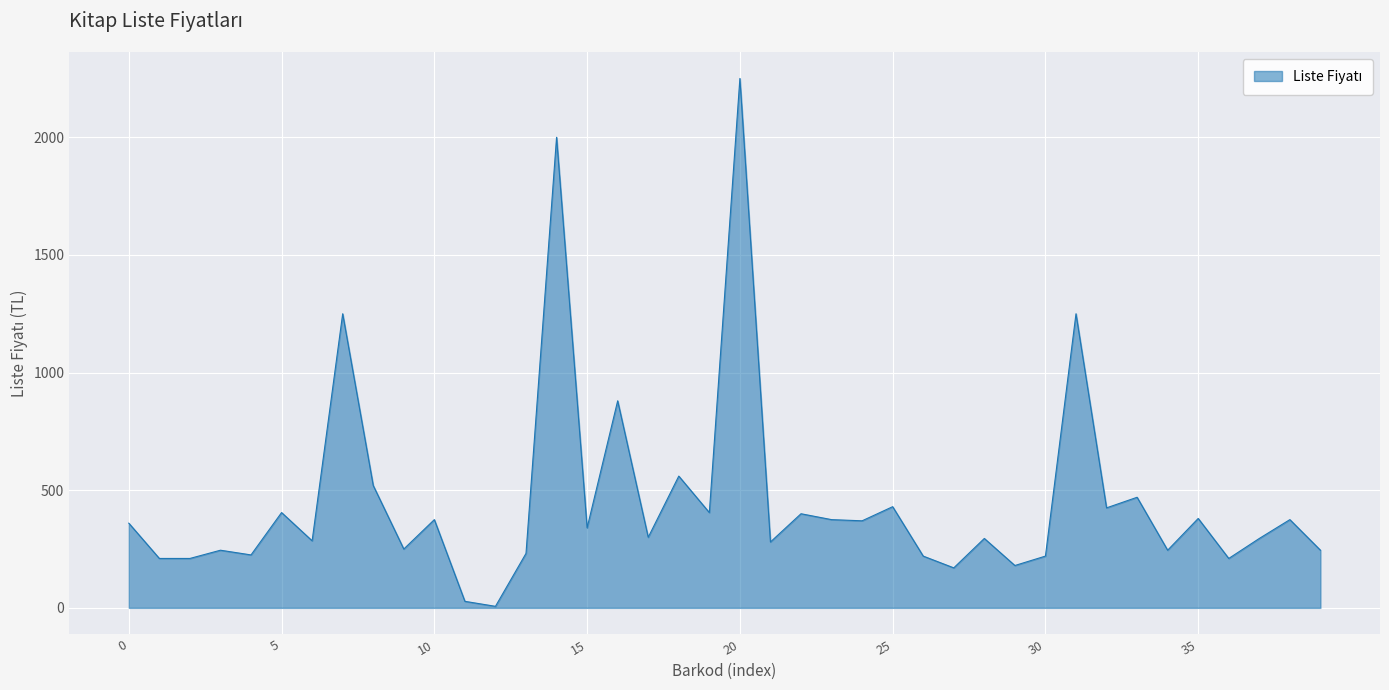

What is the difference between the maximum and minimum values?

2243.5